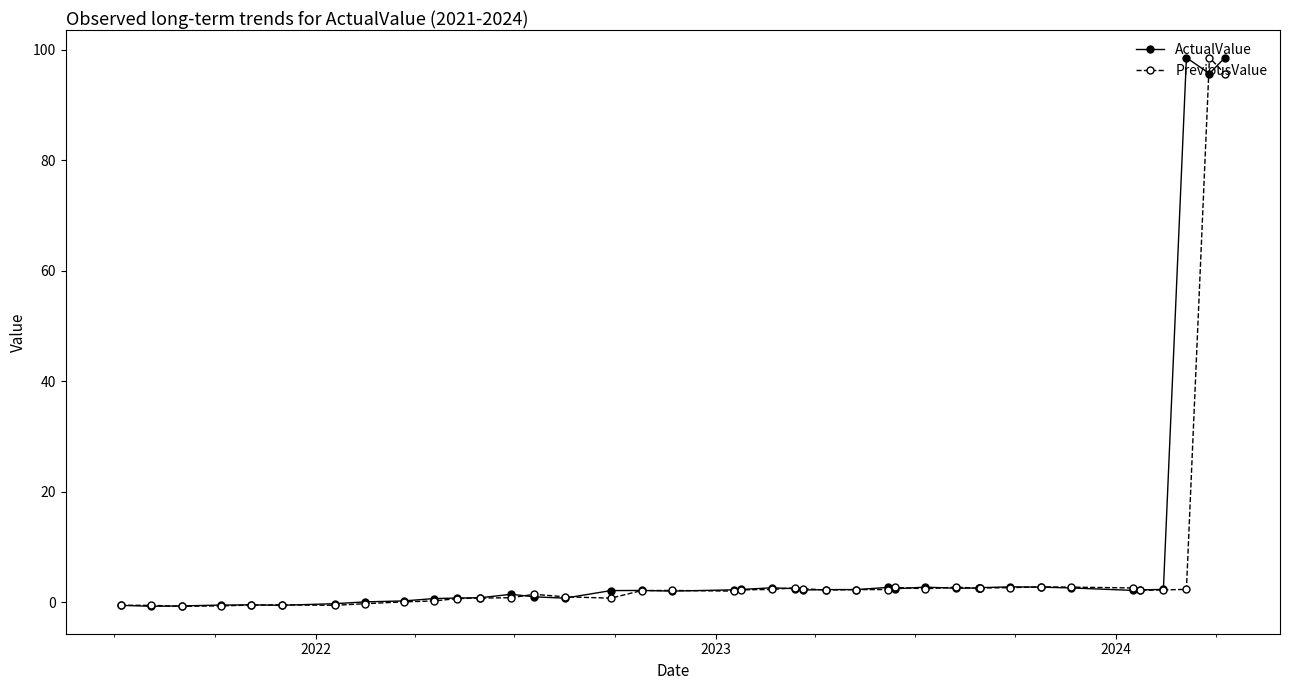

True or false: ActualValue has more than 0 points higher than both neighbors.

True